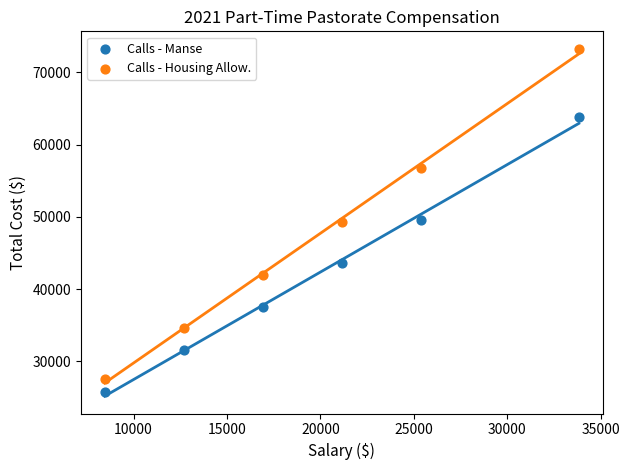

What is the X range (max minus min) for the scatter plot?

25376.0